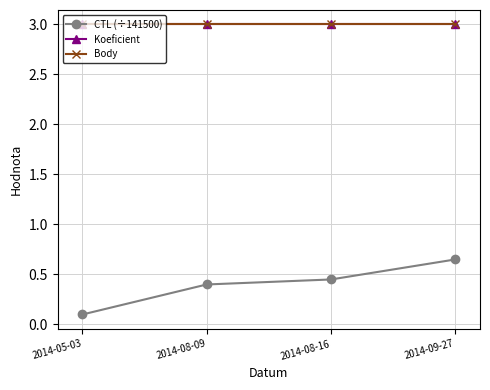

What is the sum of all Body values?

12.0